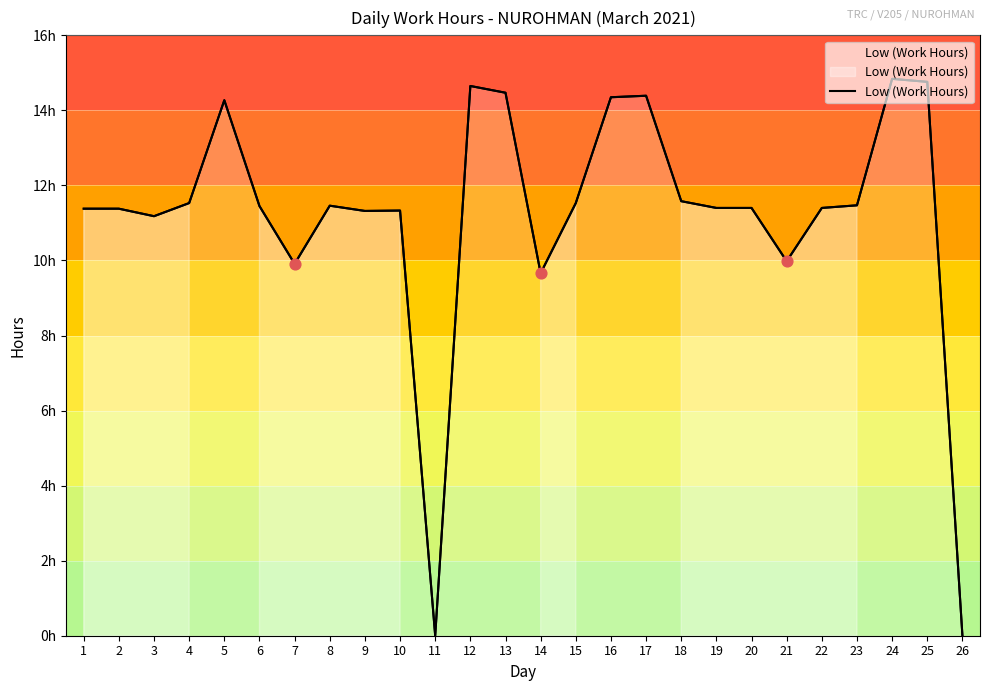

What is the change in value from 5 to 25?

+0.5